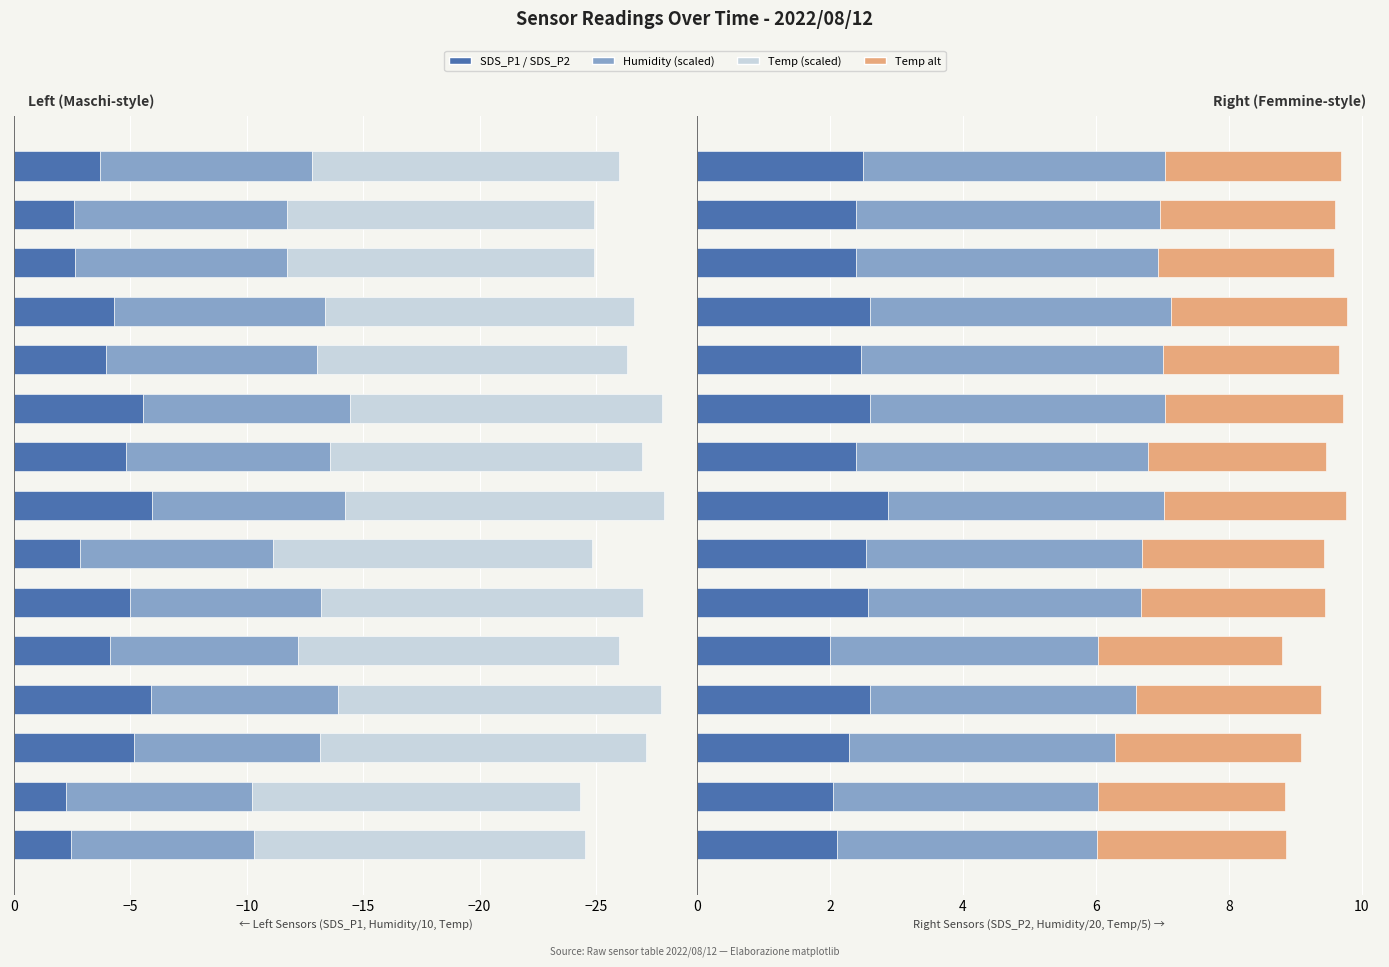

How many bars are there in each group?

6